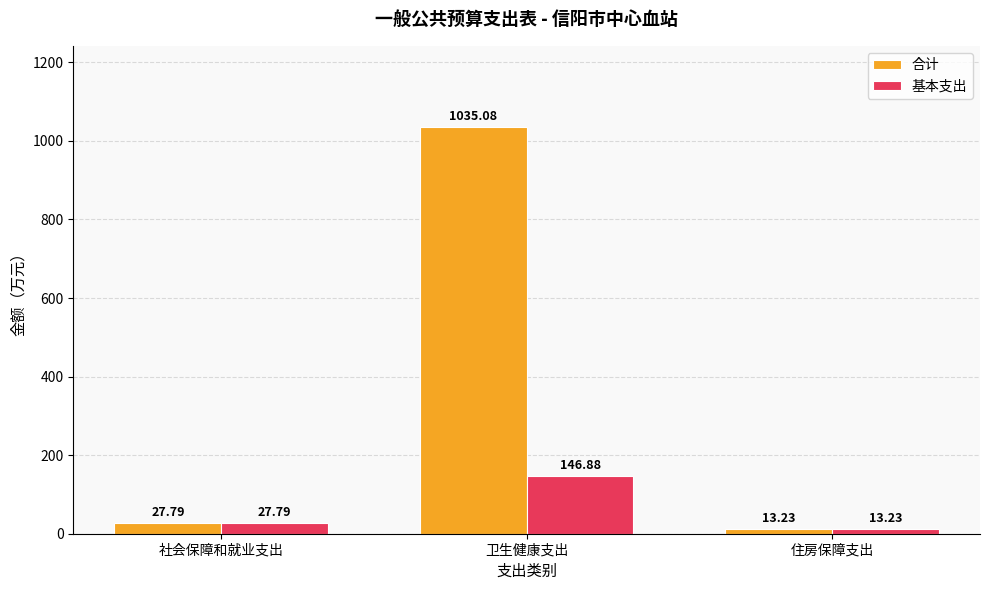

Are the bars grouped side by side (vs. stacked)?

Yes